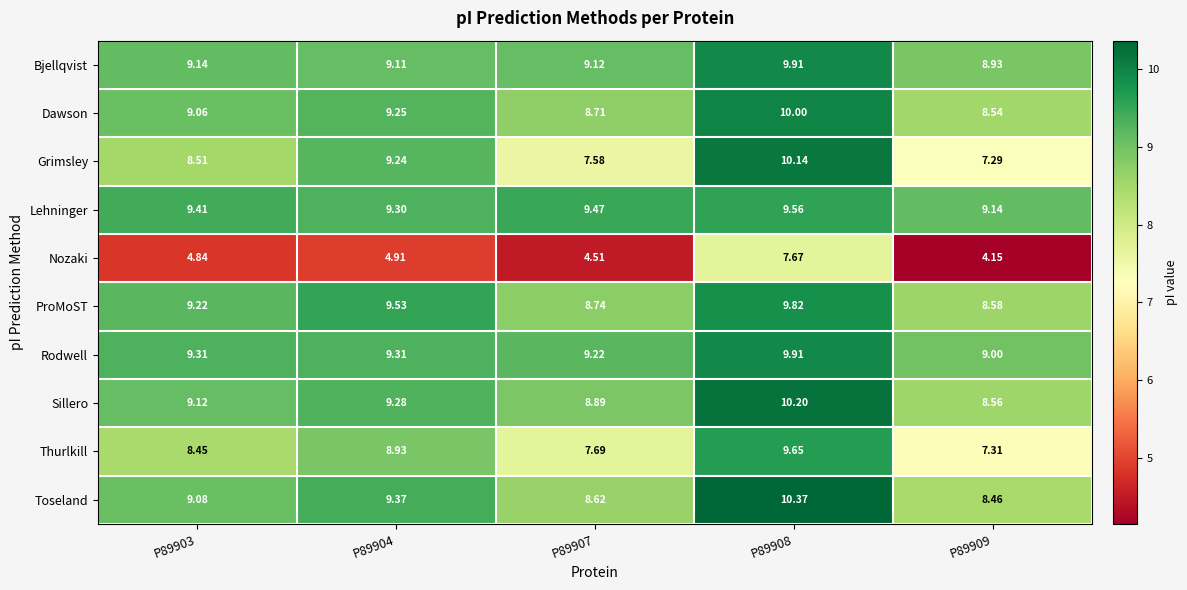

Which series has the largest total across all categories?

Lehninger